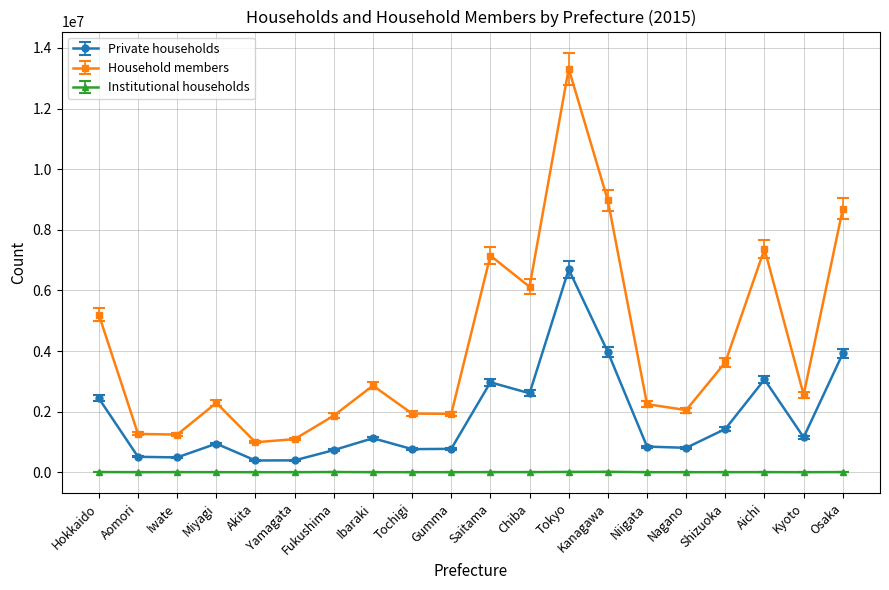

True or false: Institutional households has more than 0 points higher than both neighbors.

True